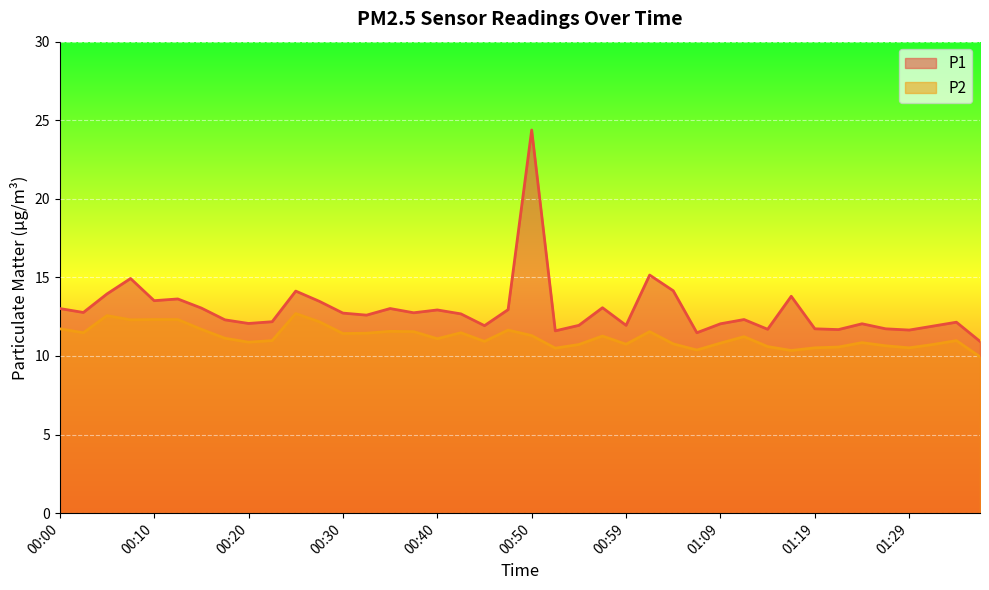

Reading left to right, what are all the values shown in this chart?

P1: 13.0	12.8	13.9	14.9	13.5	13.6	13.1	12.3	12.1	12.2	14.1	13.5	12.7	12.6	13.0	12.8	12.9	12.7	11.9	12.9	24.4	11.6	11.9	13.1	11.9	15.2	14.2	11.5	12.1	12.3	11.7	13.8	11.7	11.7	12.1	11.7	11.7	11.9	12.2	10.9
P2: 11.7	11.5	12.6	12.3	12.3	12.3	11.7	11.1	10.9	11.0	12.7	12.2	11.4	11.4	11.6	11.6	11.1	11.5	10.9	11.7	11.3	10.5	10.7	11.3	10.8	11.6	10.8	10.4	10.8	11.2	10.6	10.3	10.5	10.6	10.8	10.7	10.5	10.7	11.0	9.9